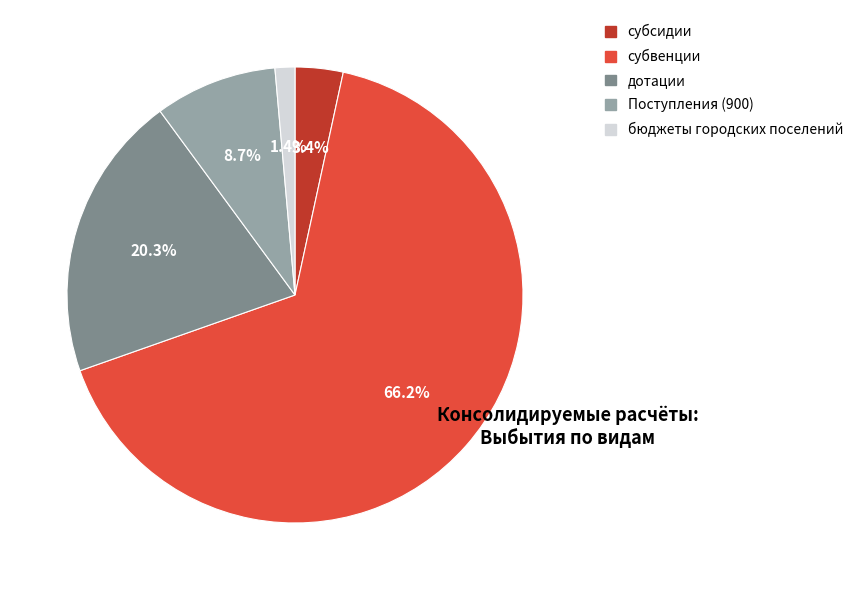

To the nearest percent, what portion does субвенции represent?

66%